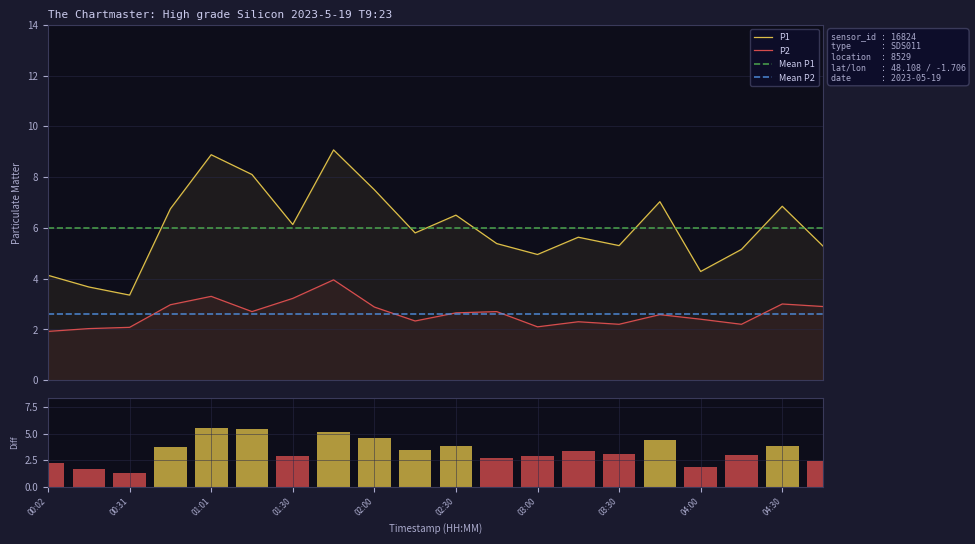

Reading left to right, transcribe all the data shown in this chart.

P1: 4.1	3.7	3.4	6.8	8.9	8.1	6.1	9.1	7.5	5.8	6.5	5.4	5.0	5.6	5.3	7.0	4.3	5.2	6.8	5.3
P2: 1.9	2.0	2.1	3.0	3.3	2.7	3.2	4.0	2.9	2.3	2.6	2.7	2.1	2.3	2.2	2.6	2.4	2.2	3.0	2.9
Mean P1: 6.0	6.0	6.0	6.0	6.0	6.0	6.0	6.0	6.0	6.0	6.0	6.0	6.0	6.0	6.0	6.0	6.0	6.0	6.0	6.0
Mean P2: 2.6	2.6	2.6	2.6	2.6	2.6	2.6	2.6	2.6	2.6	2.6	2.6	2.6	2.6	2.6	2.6	2.6	2.6	2.6	2.6
P1-P2 diff: 2.2	1.6	1.3	3.8	5.6	5.4	2.9	5.1	4.6	3.5	3.9	2.7	2.9	3.3	3.1	4.5	1.9	3.0	3.8	2.4